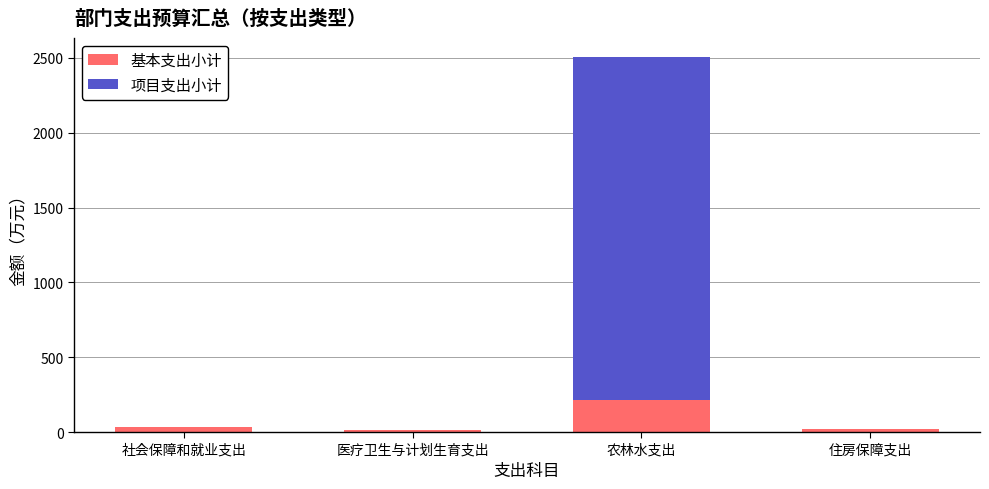

What are all the series names shown in the legend?

基本支出小计, 项目支出小计